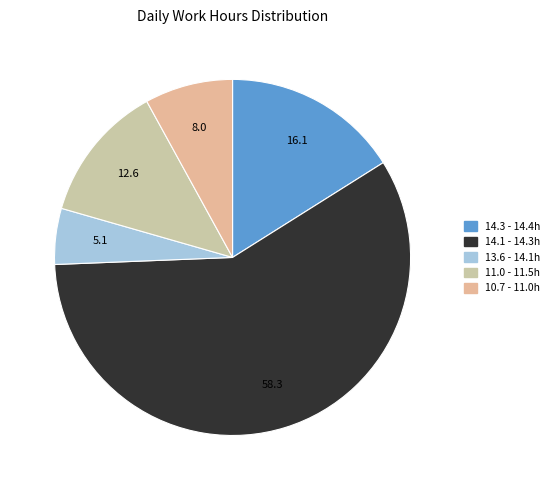

How many segments does this pie chart have?

5